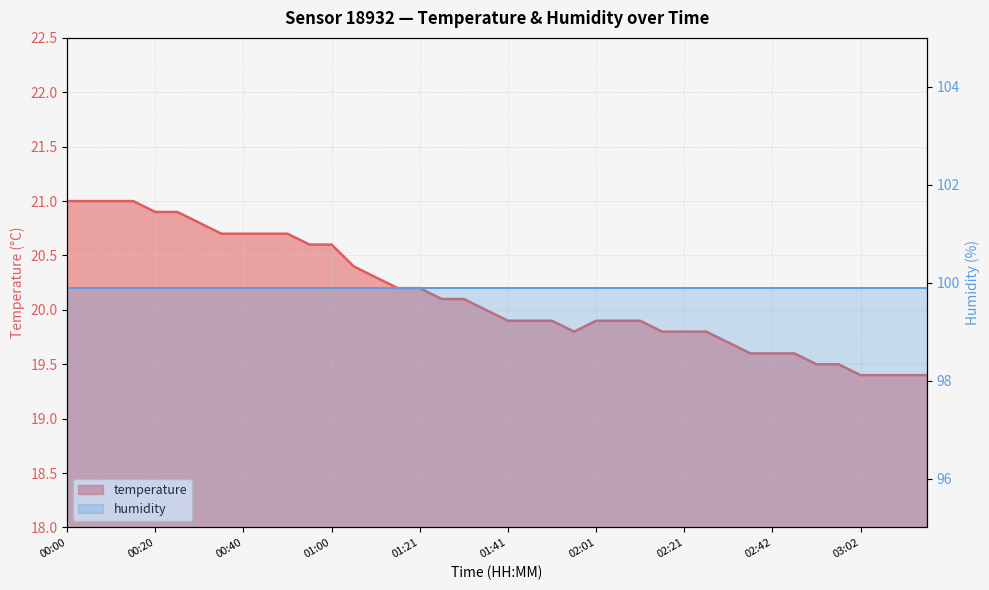

At which category does the data reach its first local valley?

01:56